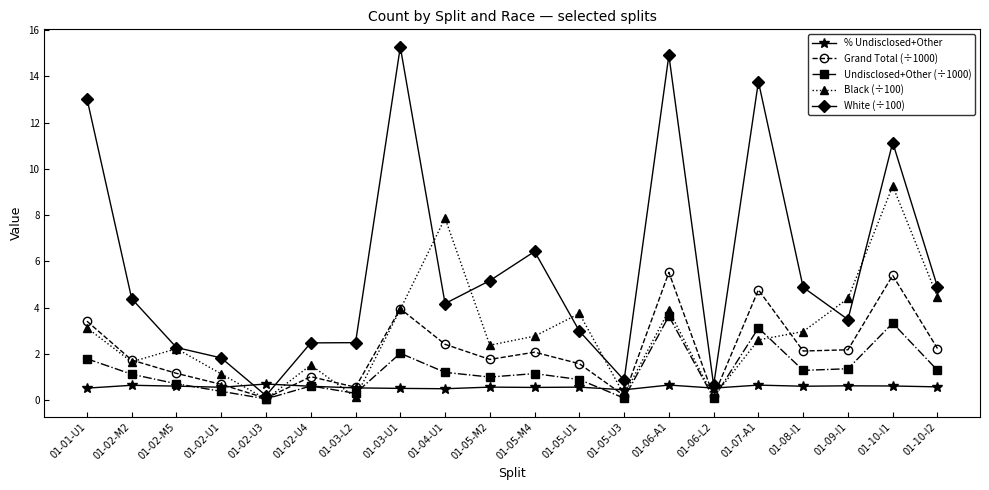

True or false: Black (÷100) has a value of 1.3 at 01-08-I1.

False